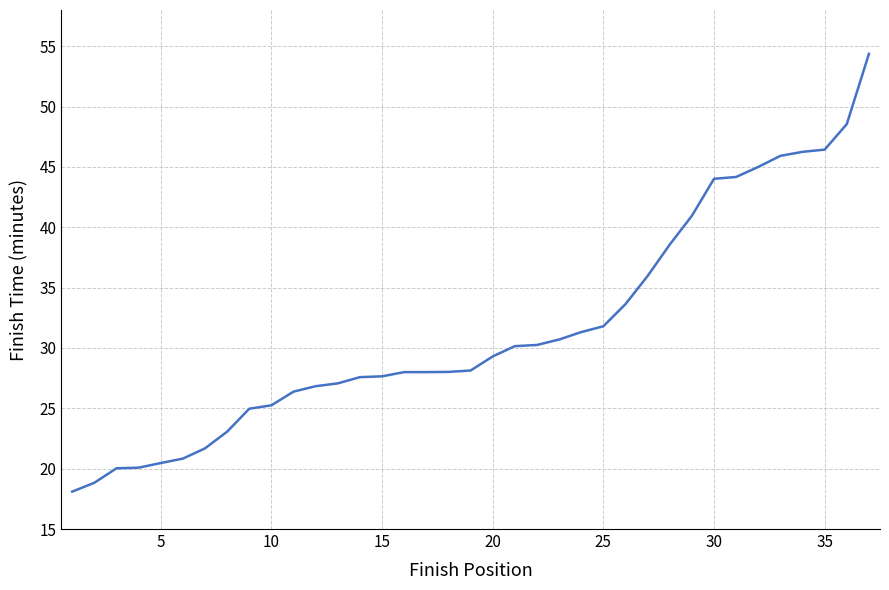

What is the average value?

31.6